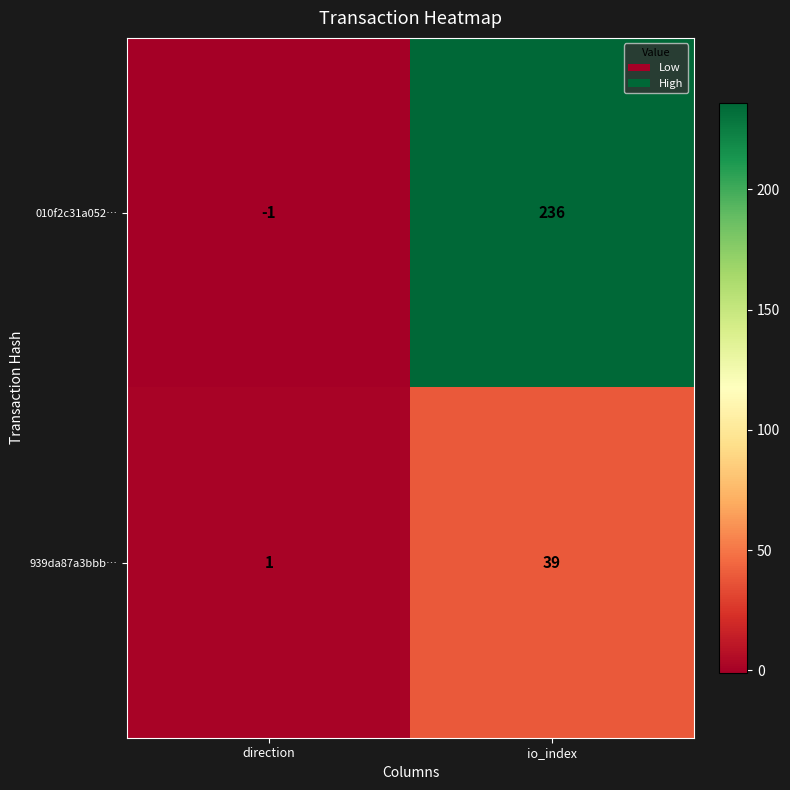

Which series has the largest range (max minus min)?

010f2c31a052…